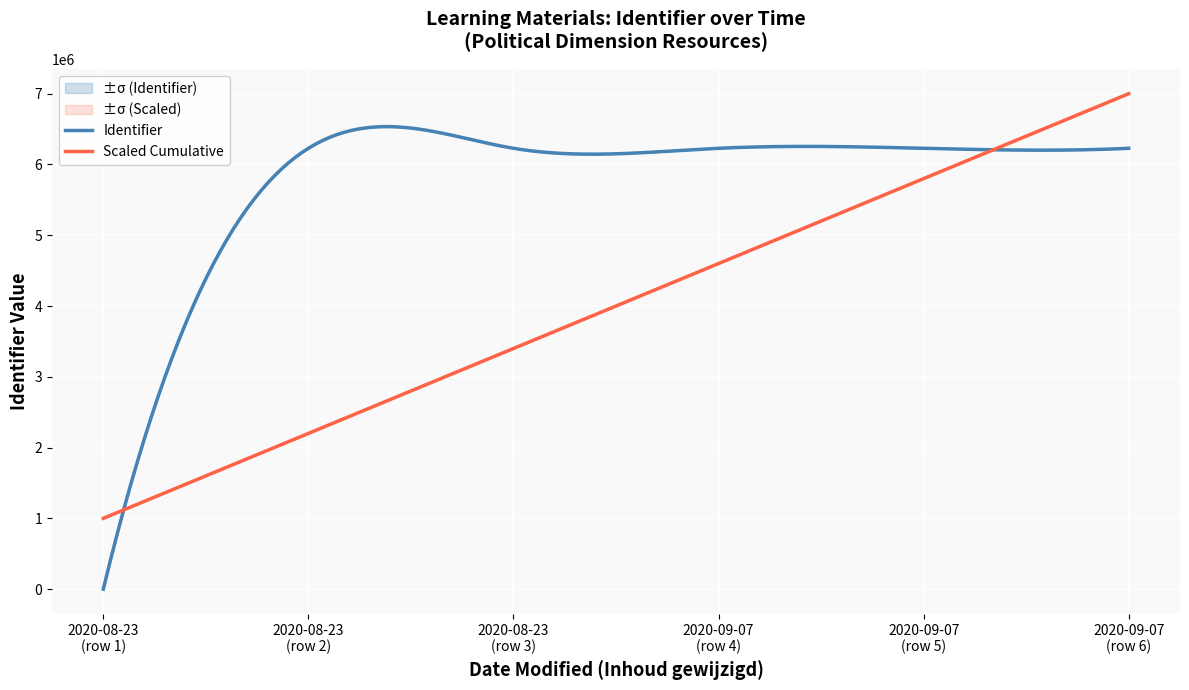

Count the number of values greater than 6228440.

2